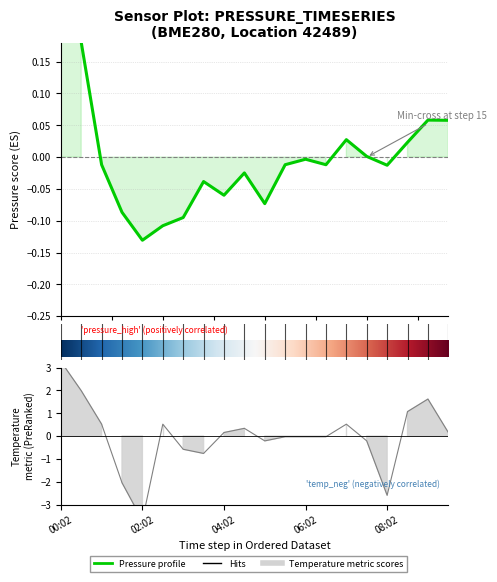

What is the minimum value for pressure?

-0.1